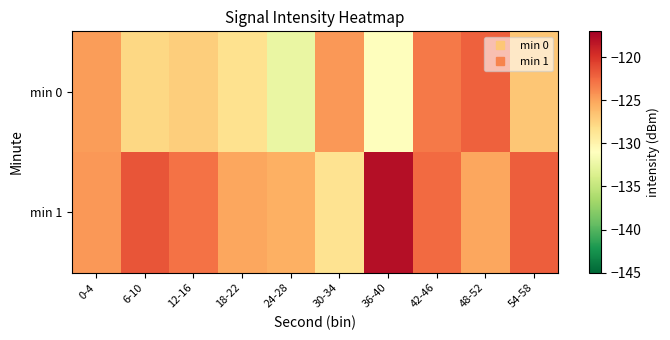

Reading left to right, list all the values displayed in this chart.

min 0: 0-4=-124.7	6-10=-127.8	12-16=-127.3	18-22=-128.4	24-28=-132.5	30-34=-124.5	36-40=-130.9	42-46=-123.2	48-52=-122.1	54-58=-126.8
min 1: 0-4=-124.5	6-10=-121.6	12-16=-122.9	18-22=-125.1	24-28=-125.5	30-34=-128.5	36-40=-117.9	42-46=-122.5	48-52=-125.2	54-58=-122.0